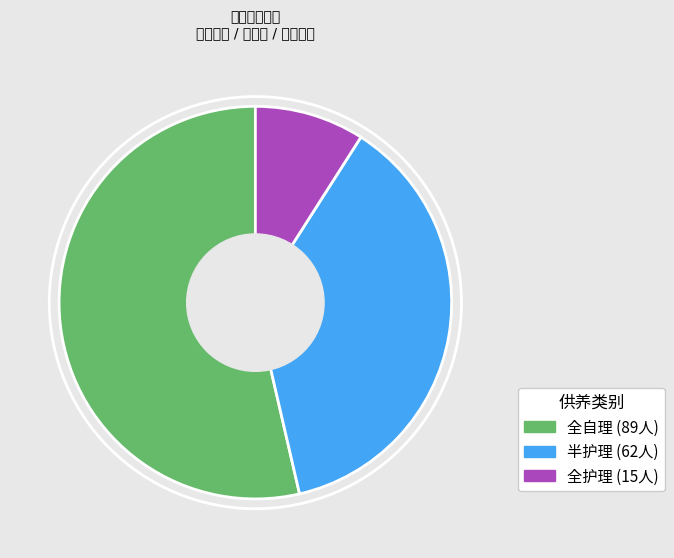

What is the smallest slice in the pie chart?

全护理